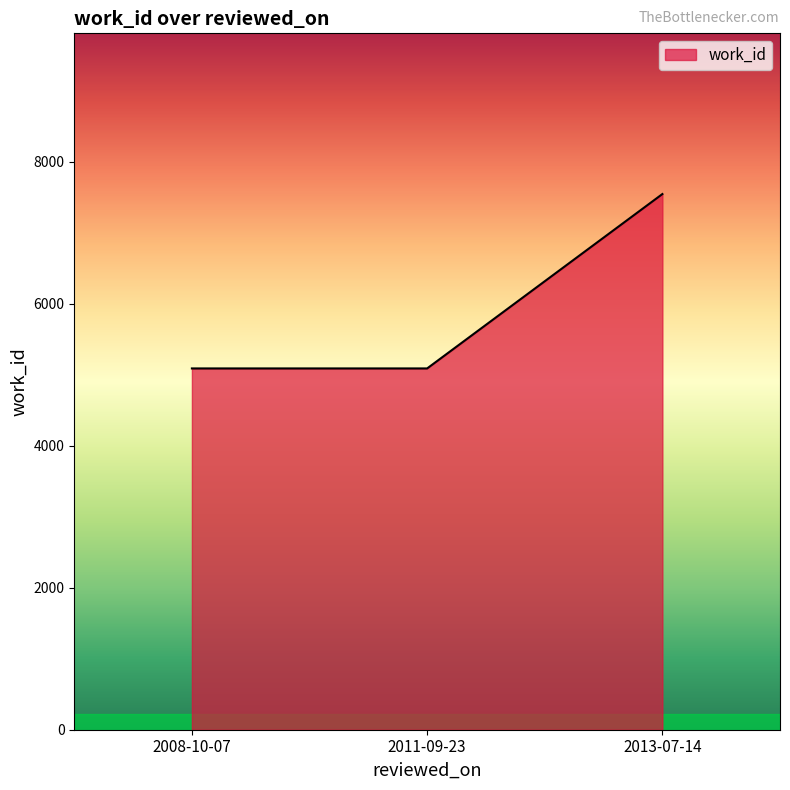

The value at 2013-07-14 is 12980. True or false?

False